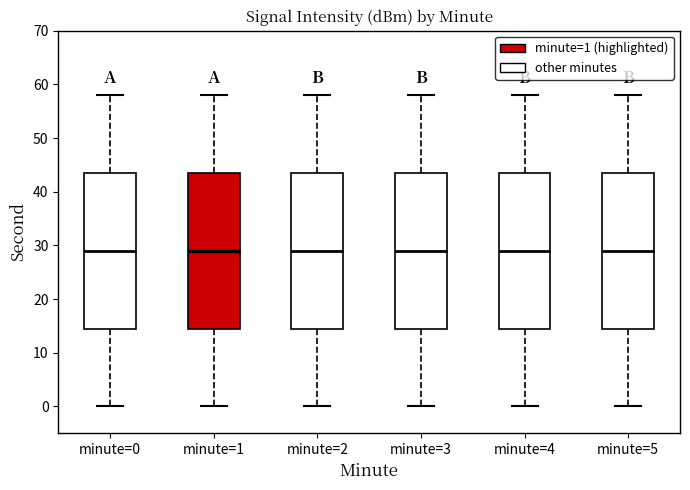

Where does the lower whisker of the box for minute=4 end on the y-axis? The values are not printed on the chart, so give them approximately, as read against the axis.

0